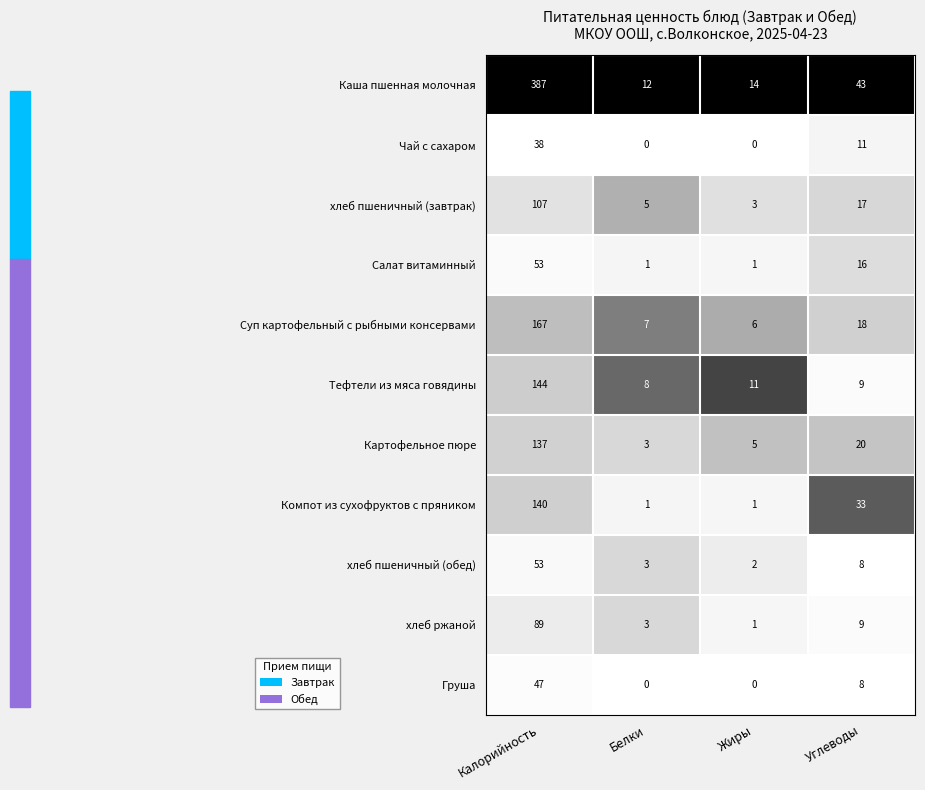

True or false: Салат витаминный has a value of 16 at Углеводы.

True